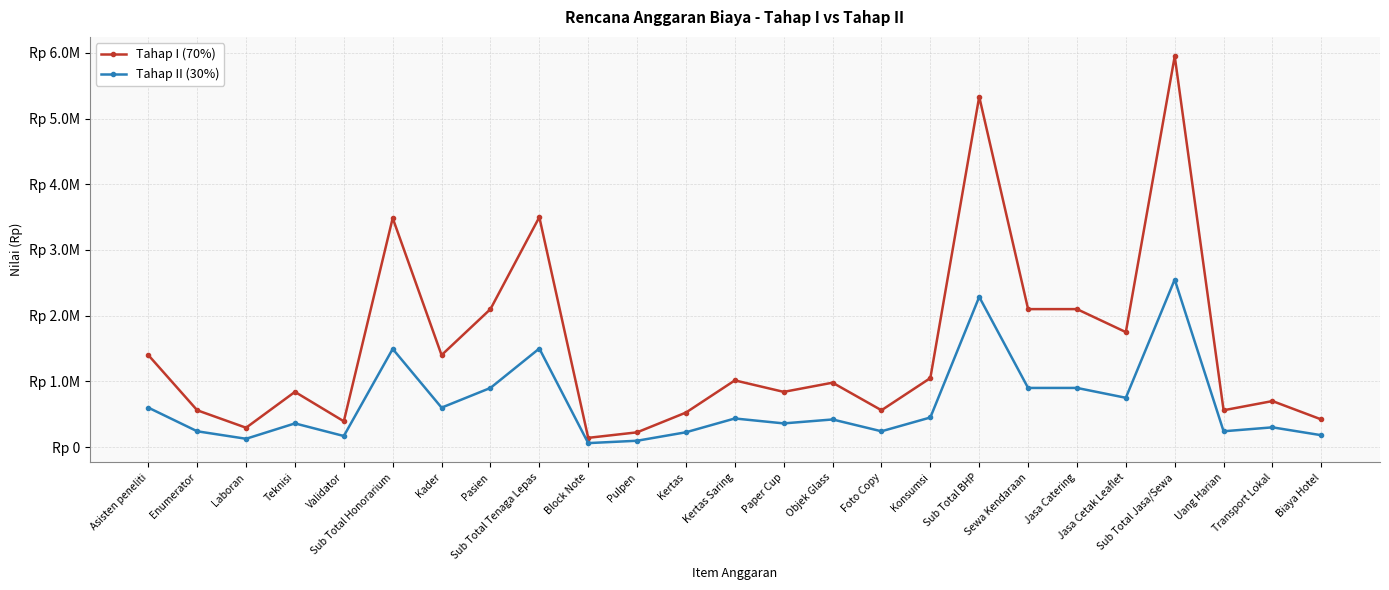

What are all the series names shown in the legend?

Tahap I (70%), Tahap II (30%)